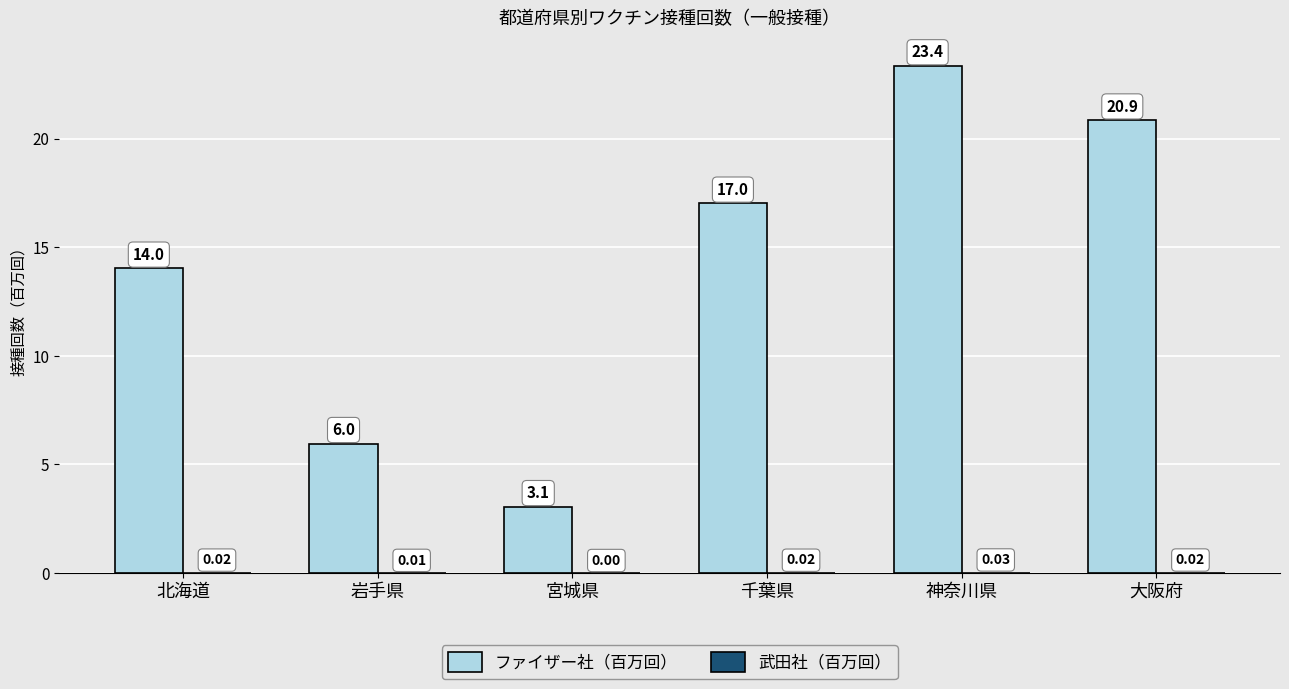

How many data points in ファイザー社（百万回） are above 17?

3